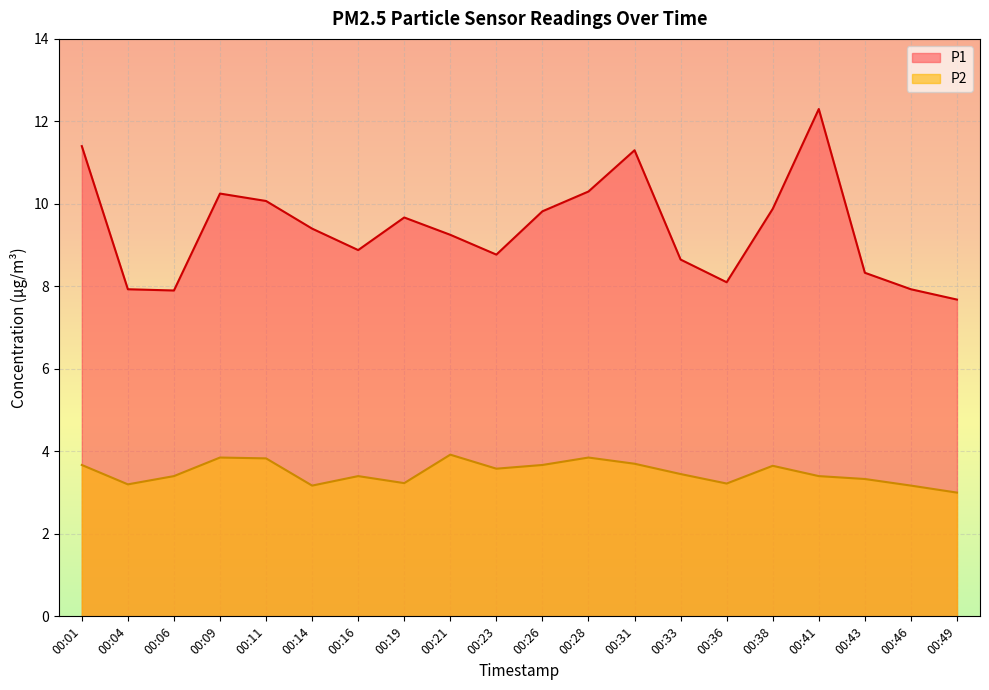

At which label does P1 first exceed 9?

00:01